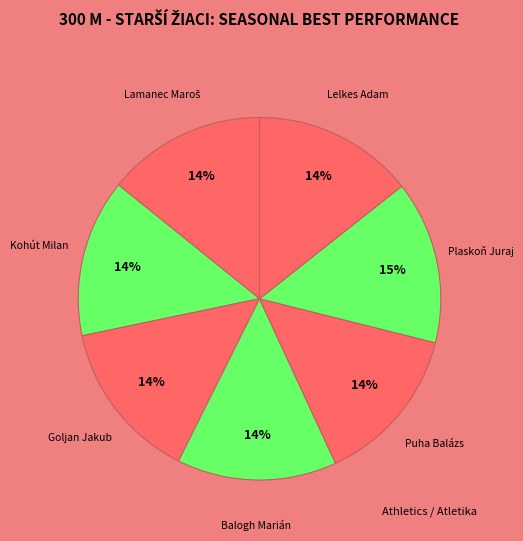

To the nearest percent, what portion does Plaskoň Juraj represent?

15%